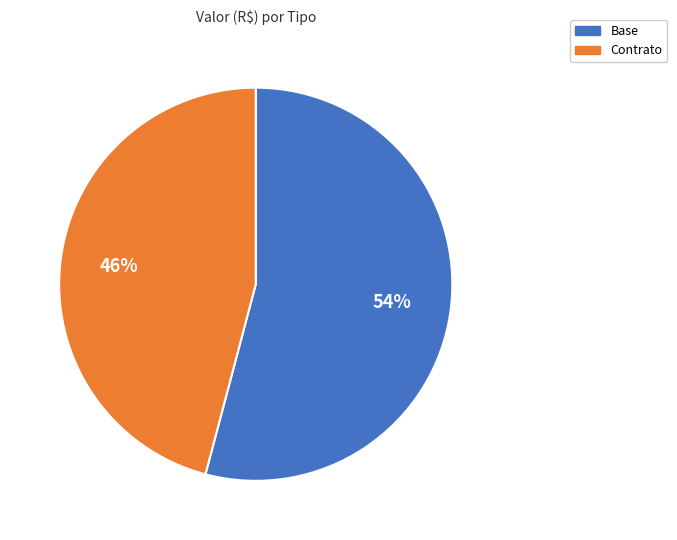

Rank the categories by value from highest to lowest.

Base, Contrato